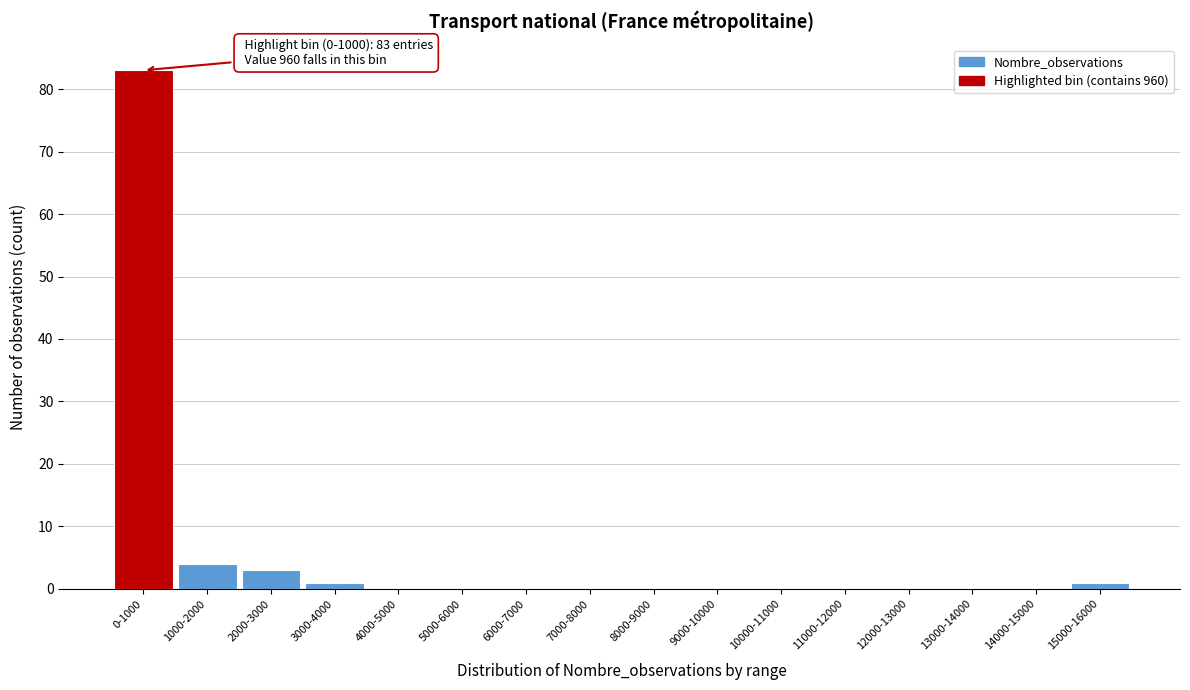

Reading right to left, what are all the values shown in this chart?

15000-16000=1	14000-15000=0	13000-14000=0	12000-13000=0	11000-12000=0	10000-11000=0	9000-10000=0	8000-9000=0	7000-8000=0	6000-7000=0	5000-6000=0	4000-5000=0	3000-4000=1	2000-3000=3	1000-2000=4	0-1000=83